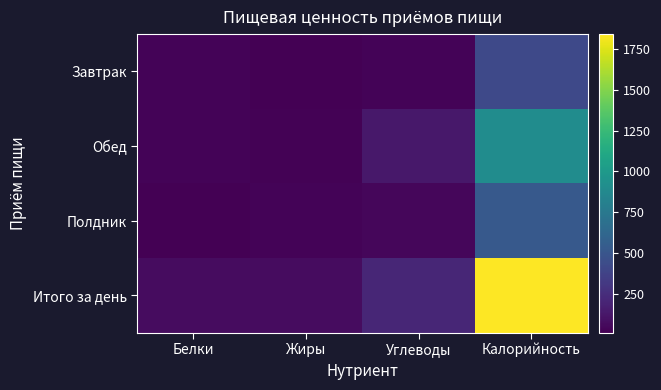

Reading left to right, what are all the values shown in this chart?

Завтрак: Белки=29.2	Жиры=17.6	Углеводы=35.0	Калорийность=415.1
Обед: Белки=33.2	Жиры=26.5	Углеводы=133.1	Калорийность=903.6
Полдник: Белки=14.4	Жиры=31.2	Углеводы=45.7	Калорийность=521.7
Итого за день: Белки=76.9	Жиры=75.3	Углеводы=213.8	Калорийность=1840.2